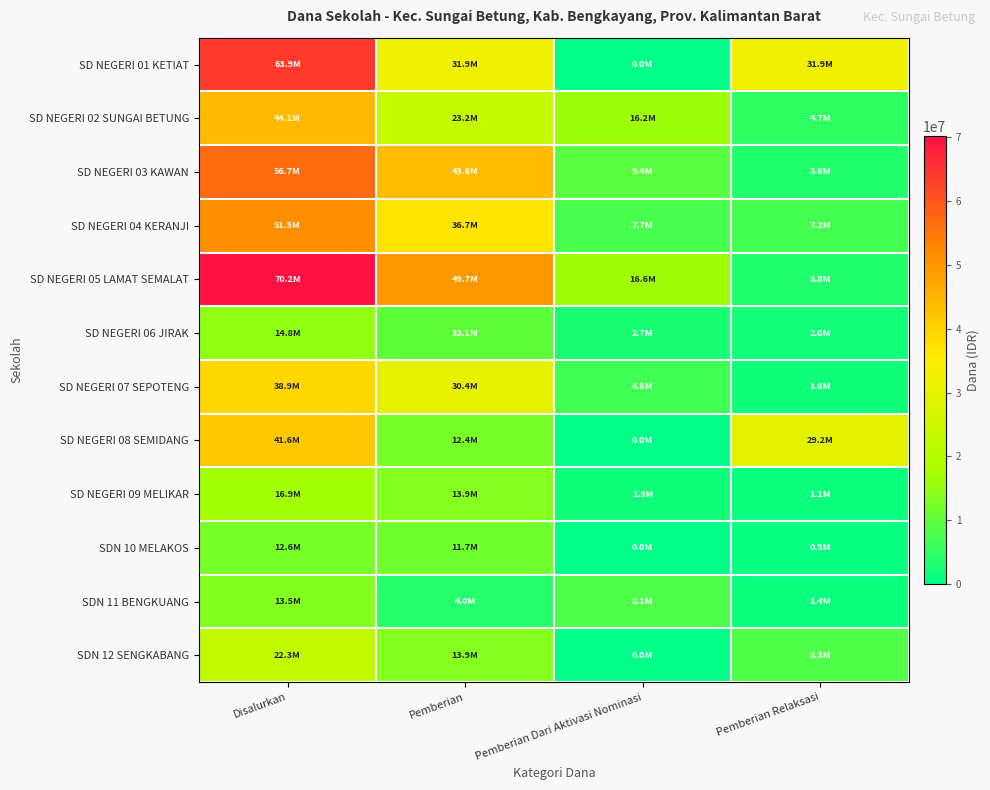

Between Disalurkan and Pemberian Relaksasi, which series saw the biggest shift?

SD NEGERI 05 LAMAT SEMALAT